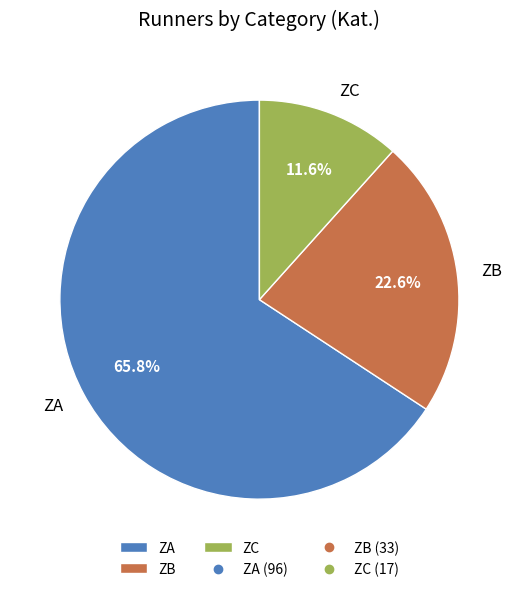

Which category has the smallest portion of the pie?

ZC